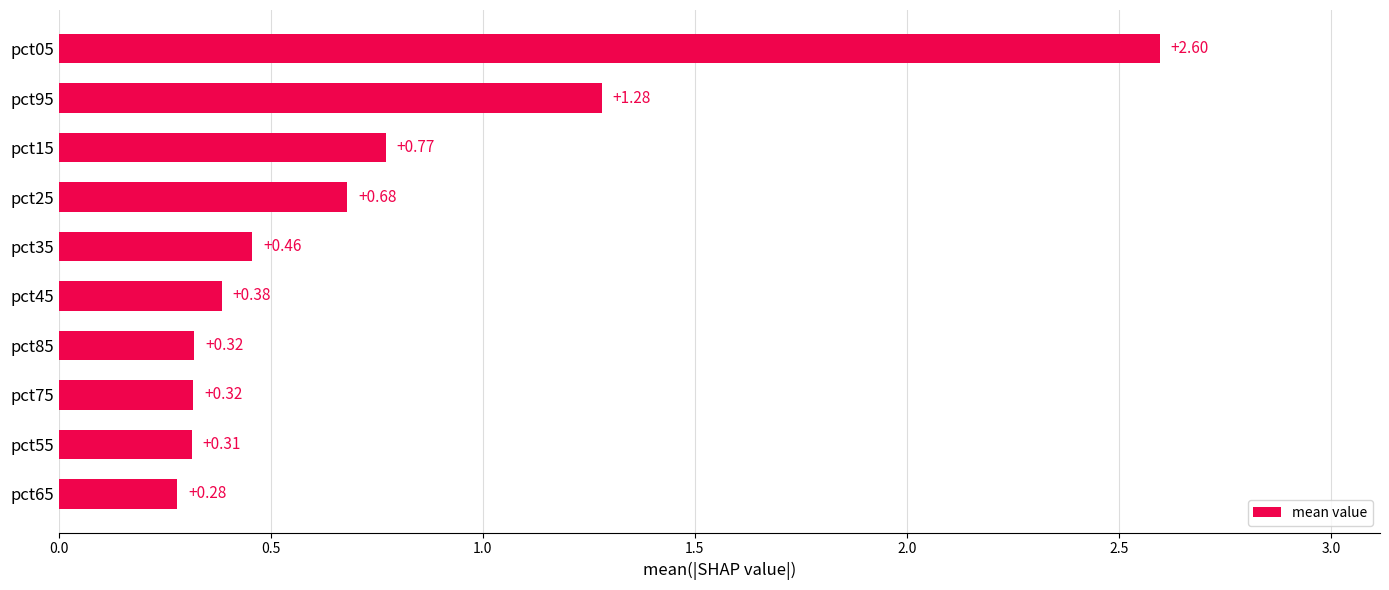

What is the change in value from pct65 to pct05?

+2.3